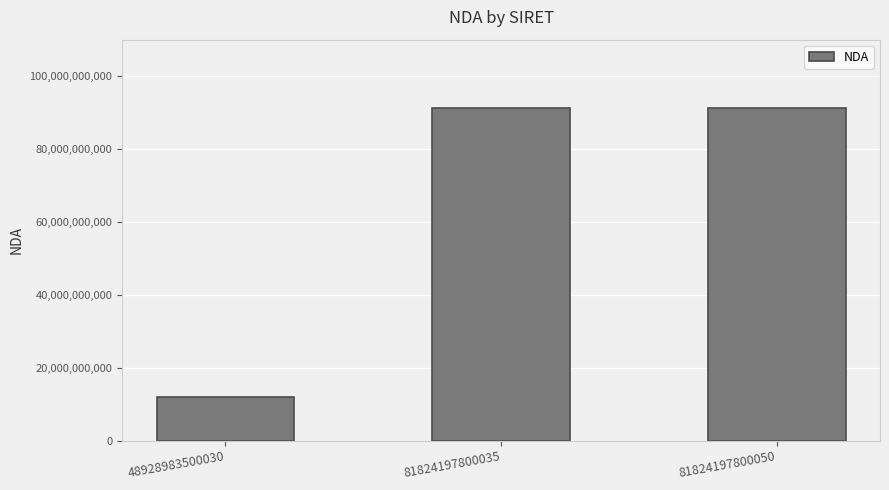

Reading left to right, list all the values displayed in this chart.

48928983500030=11922152192	81824197800035=91340886734	81824197800050=91340886734